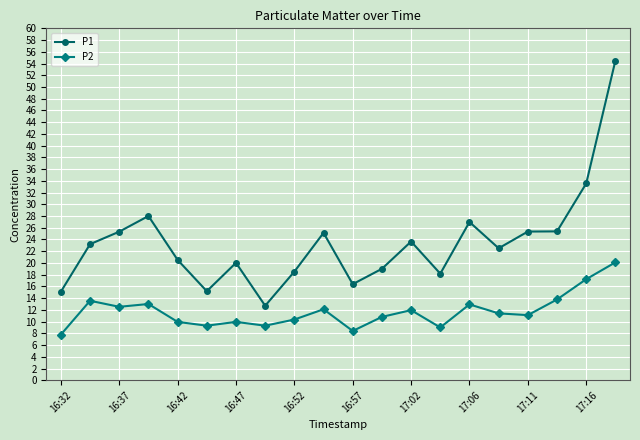

What is the highest value of the P2 series?

20.1